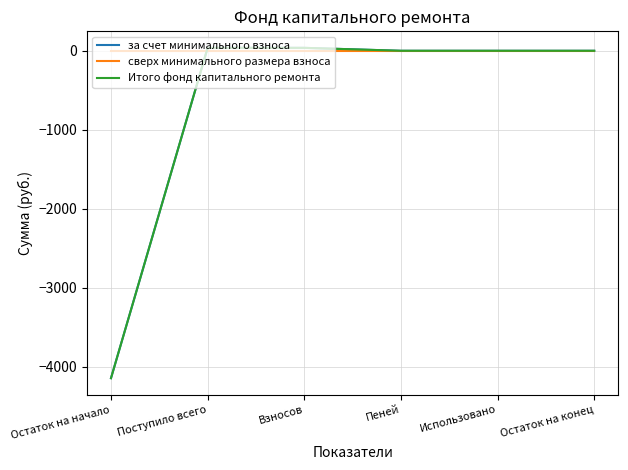

Is this an area chart (filled region under the line)?

No